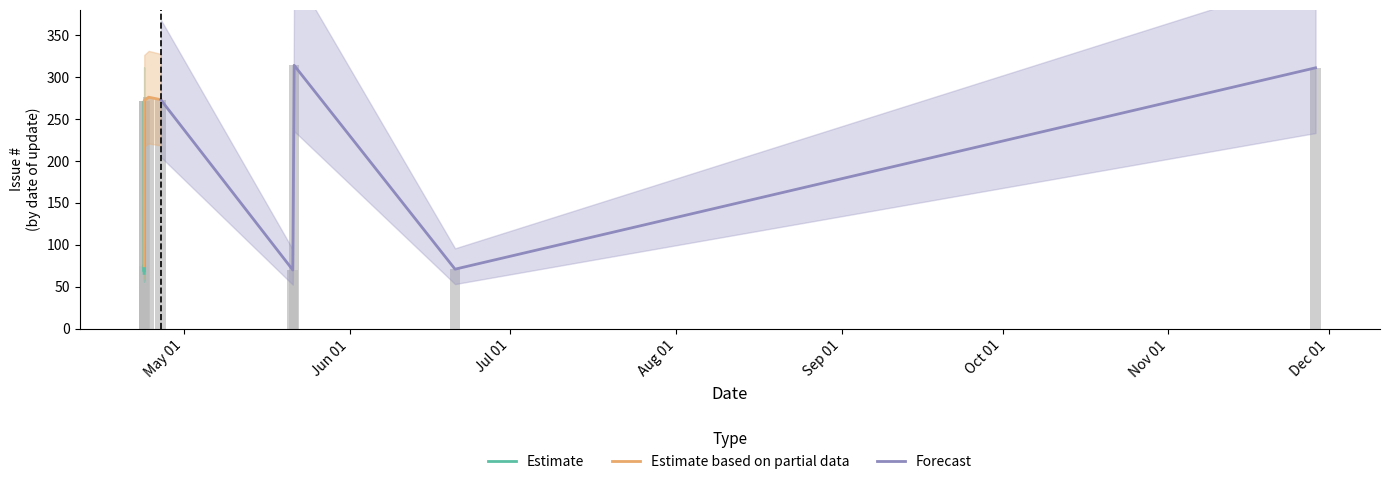

What is the difference between the second highest and minimum values in the Forecast series?

245